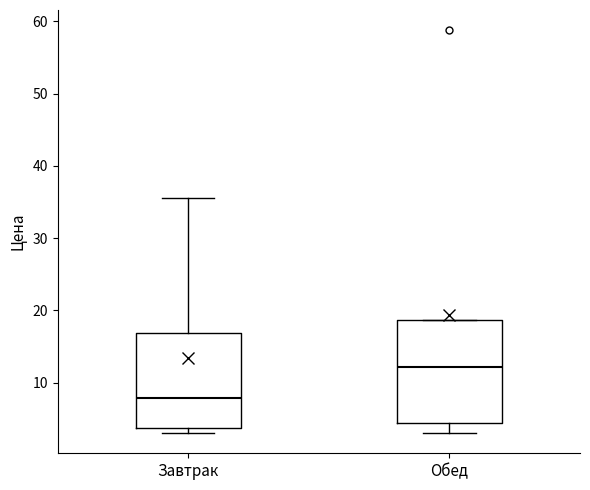

Comparing the boxes themselves (not the whiskers), which one is the tallest?

Обед